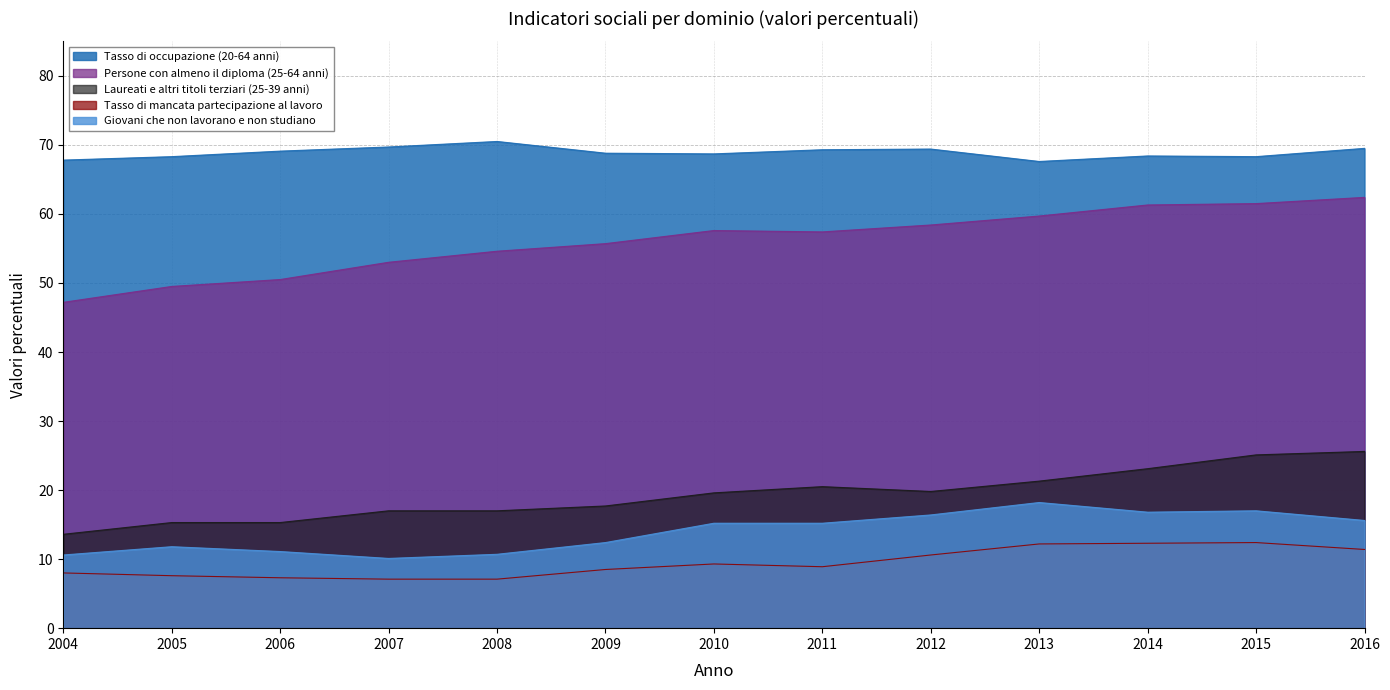

Reading left to right, transcribe all the data shown in this chart.

Tasso di occupazione (20-64 anni): 67.8	68.3	69.1	69.7	70.5	68.8	68.7	69.3	69.4	67.6	68.4	68.3	69.5
Persone con almeno il diploma (25-64 anni): 47.2	49.5	50.5	53.0	54.6	55.7	57.6	57.4	58.4	59.7	61.3	61.5	62.4
Laureati e altri titoli terziari (25-39 anni): 13.6	15.3	15.3	17.0	17.0	17.7	19.6	20.5	19.8	21.3	23.1	25.1	25.6
Tasso di mancata partecipazione al lavoro: 8.0	7.6	7.3	7.1	7.1	8.5	9.3	8.9	10.6	12.2	12.3	12.4	11.4
Giovani che non lavorano e non studiano: 10.6	11.8	11.1	10.1	10.7	12.4	15.2	15.2	16.4	18.2	16.8	17.0	15.6